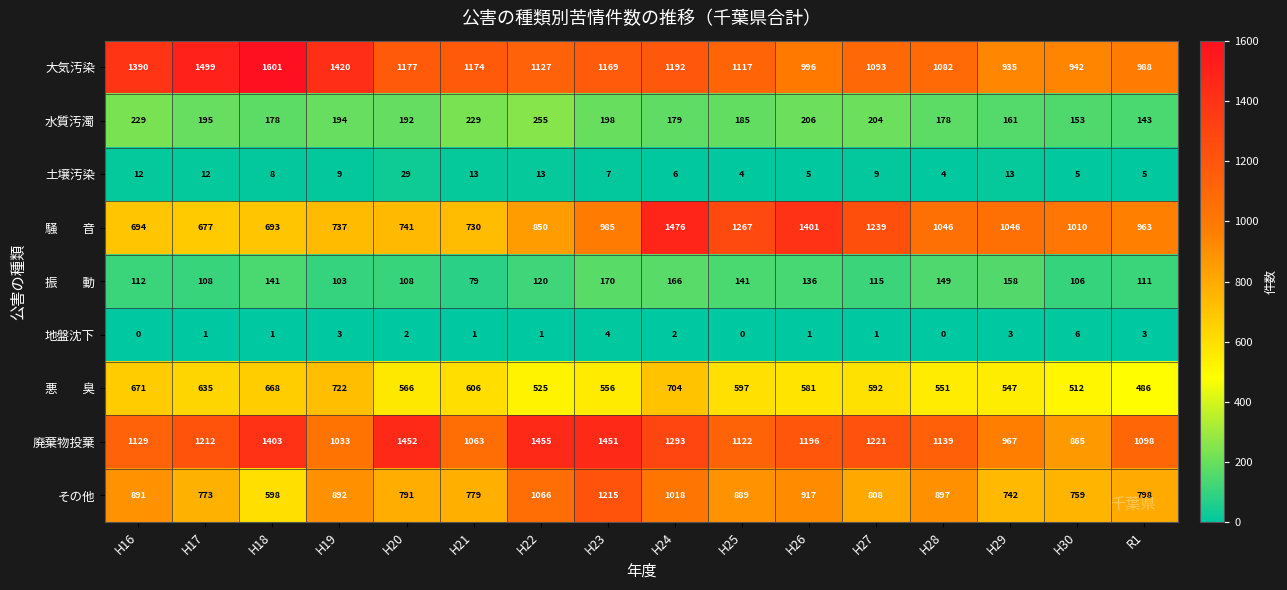

The 地盤沈下 series shows 1 at H23. True or false?

False